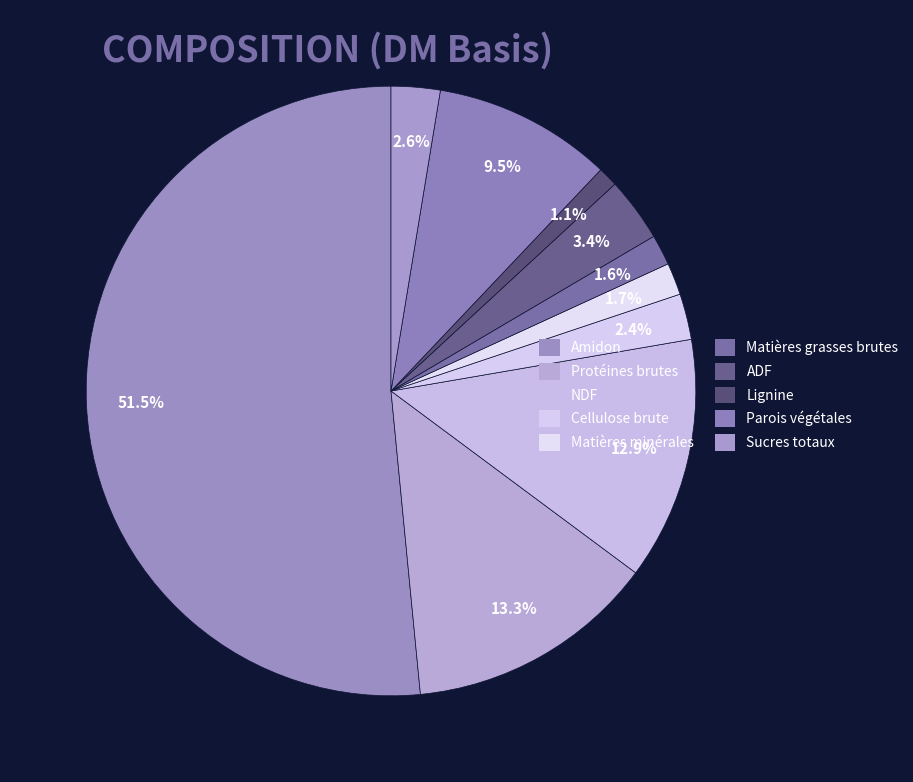

How many segments does this pie chart have?

10